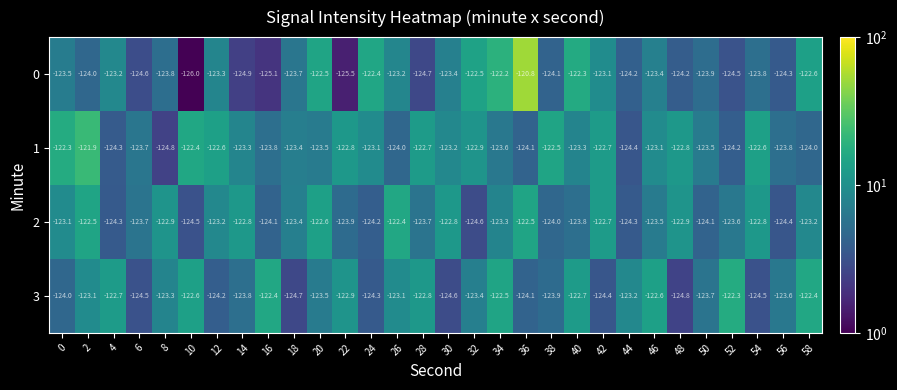

What is the total value across all series at 46?

-492.6